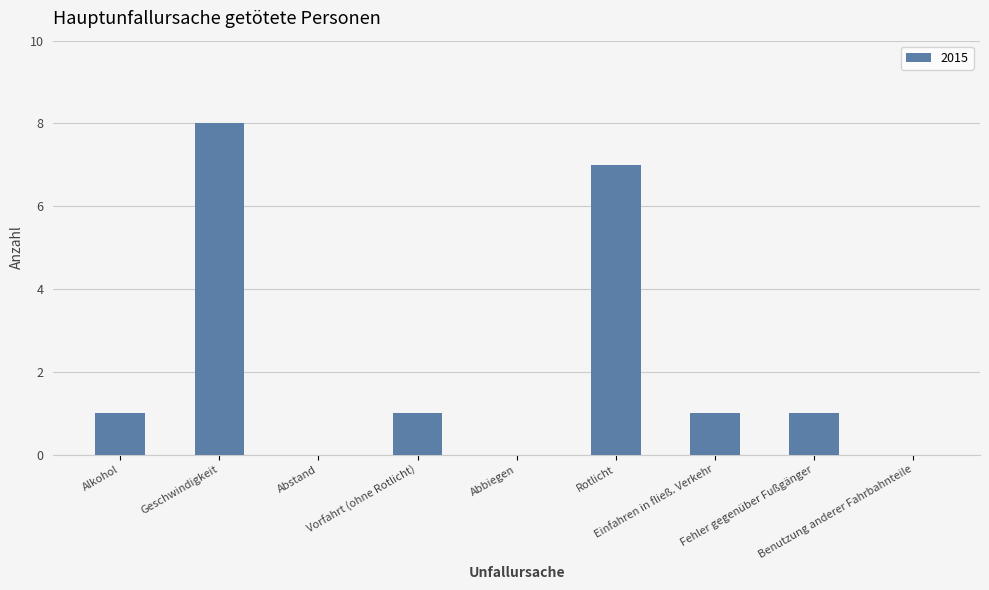

What is the greatest value displayed?

8